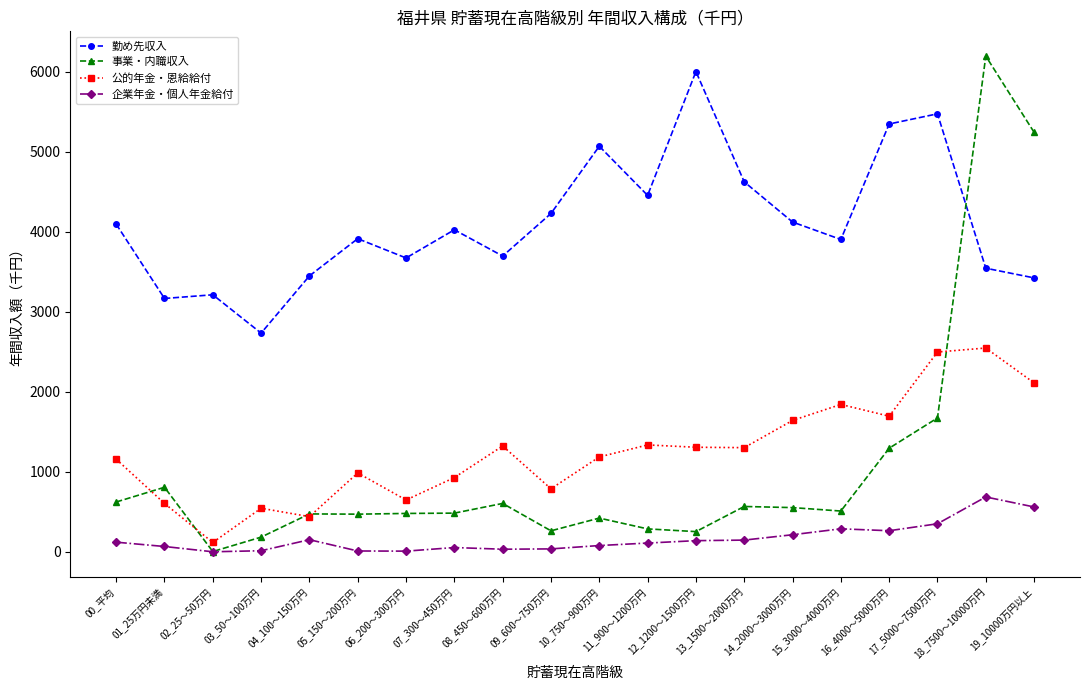

At which category does 事業・内職収入 reach its first local peak?

01_25万円未満